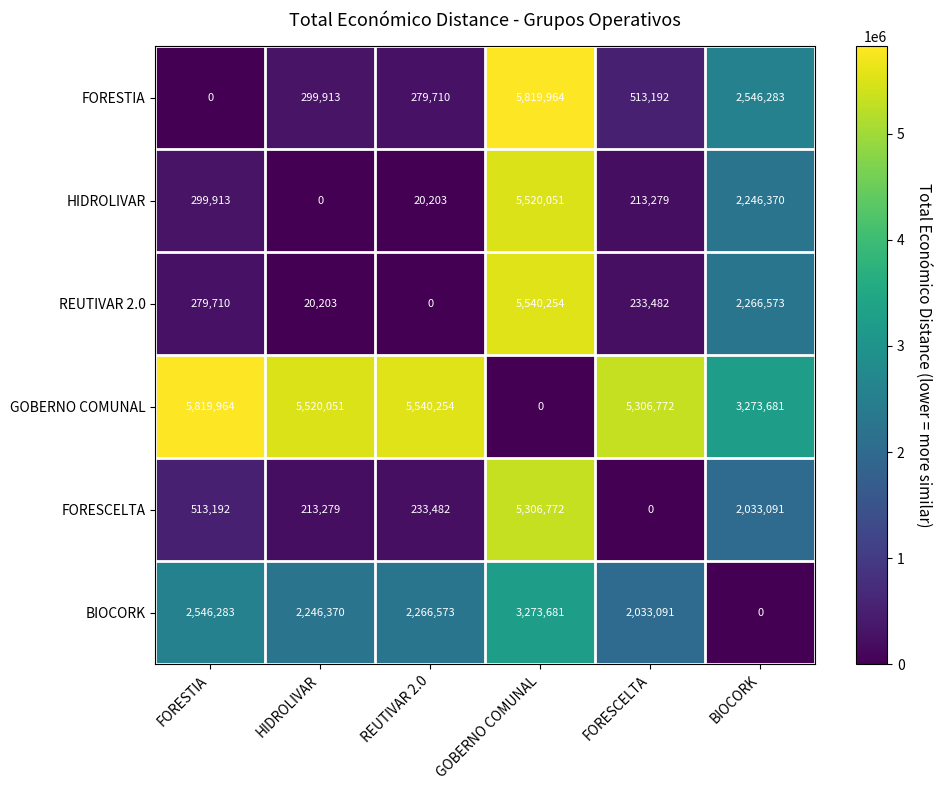

How many categories are shown in the chart?

6